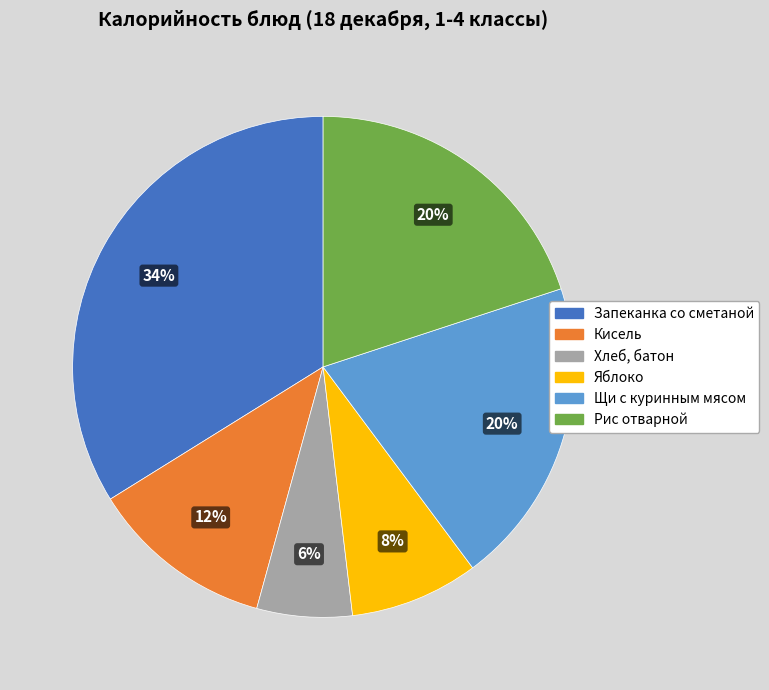

How many slices are in this pie chart?

6